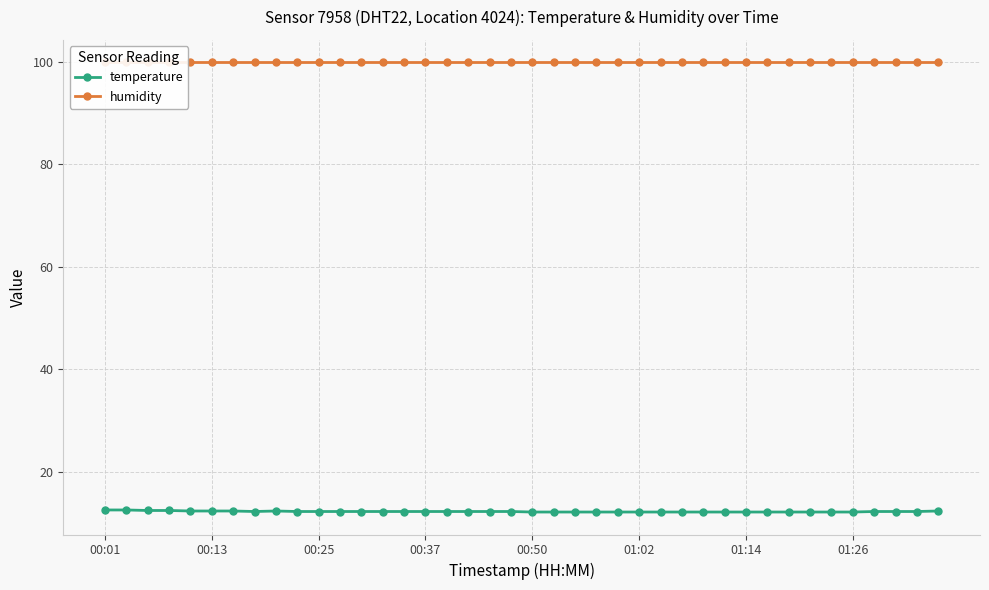

Which has a higher value, 33 or 16?

16